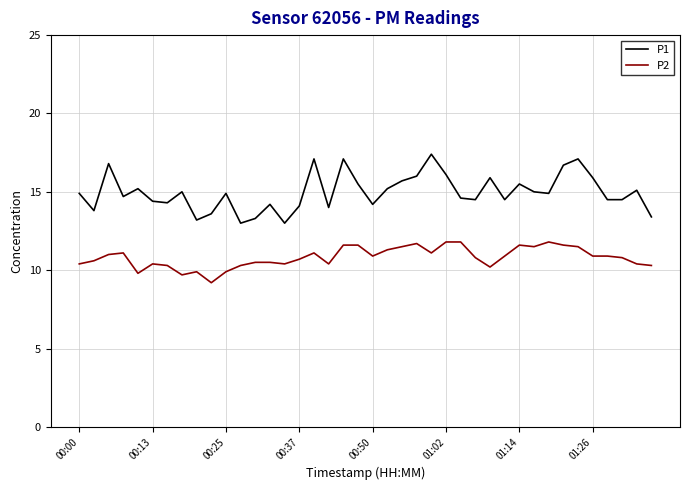

True or false: P2 and P1 cross at least once.

False